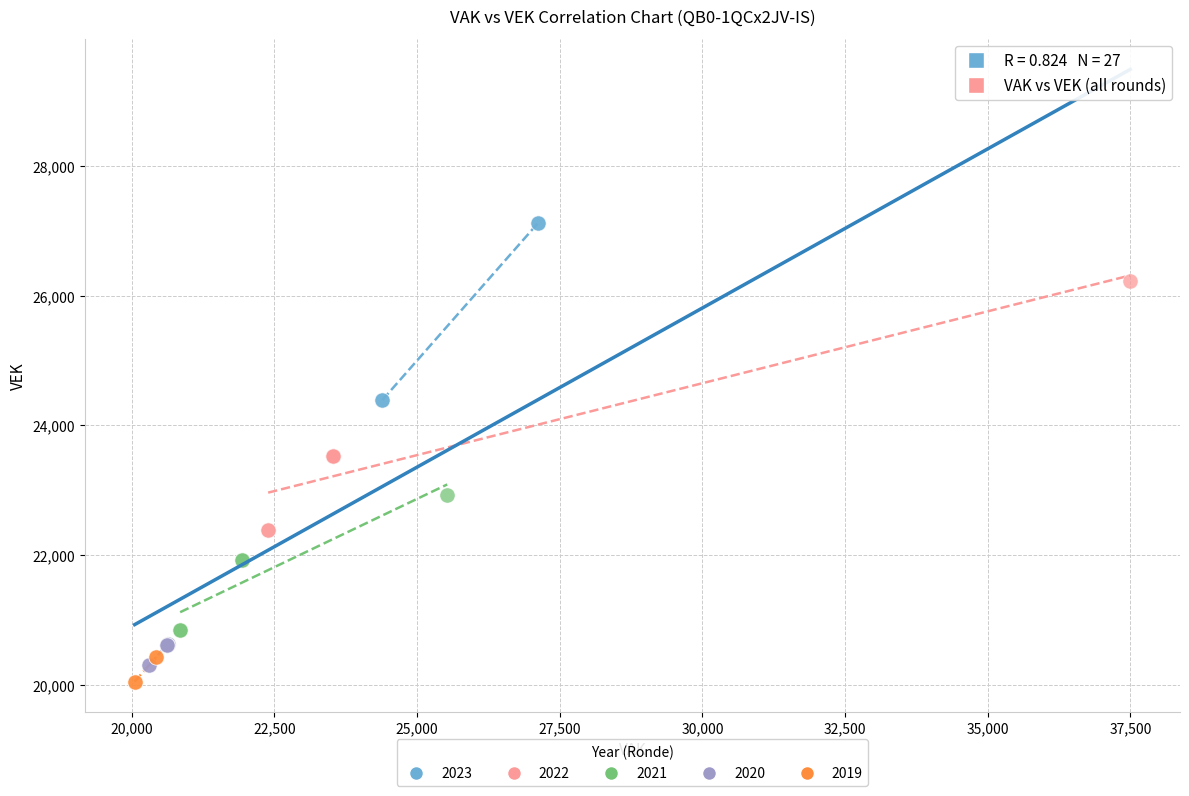

Which series has the largest Y range (max minus min)?

2022